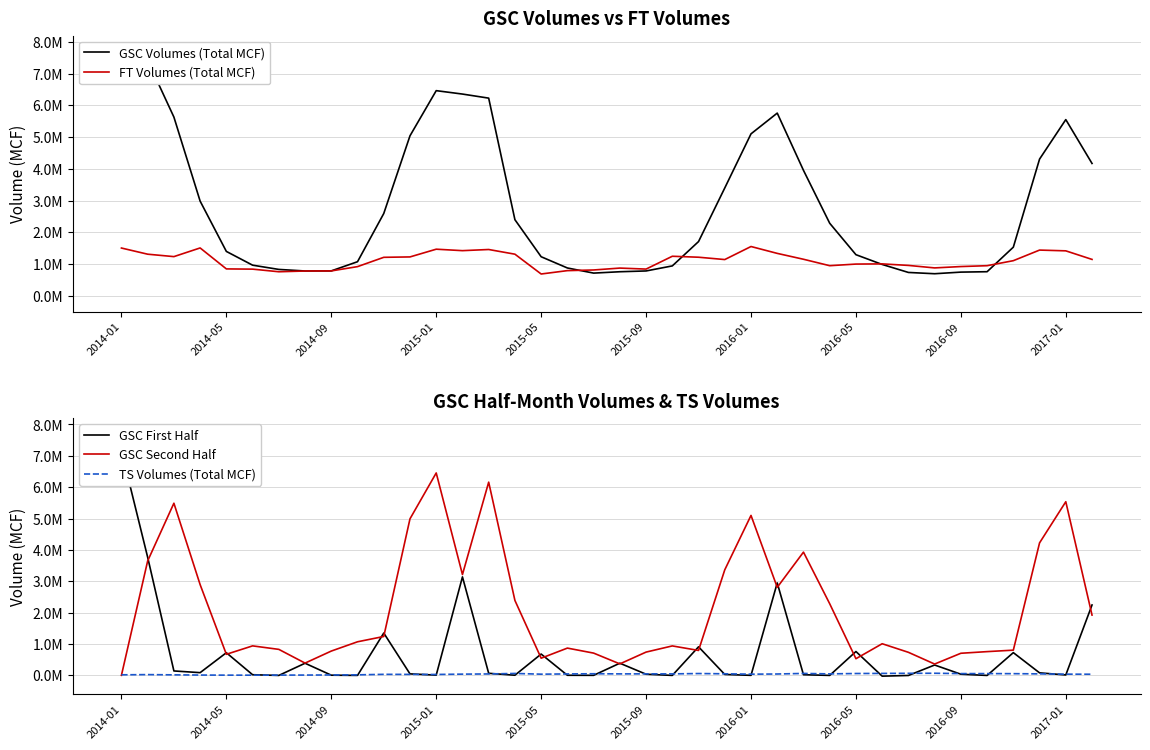

How many distinct data groups are displayed?

5